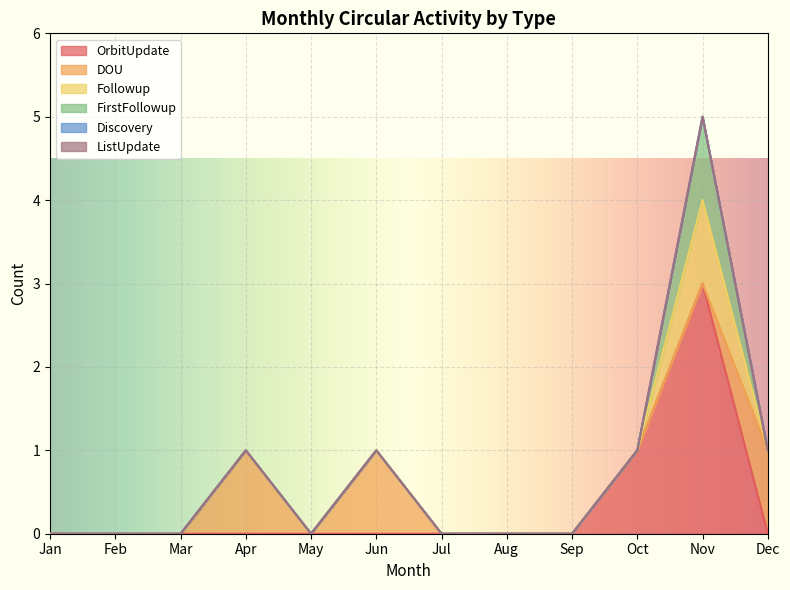

List the labels in order of OrbitUpdate value, largest first.

Nov, Oct, Jan, Feb, Mar, Apr, May, Jun, Jul, Aug, Sep, Dec